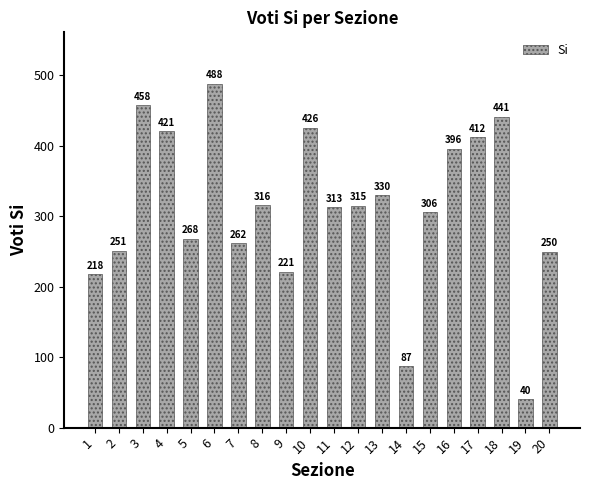

The value at 14 is 30. True or false?

False